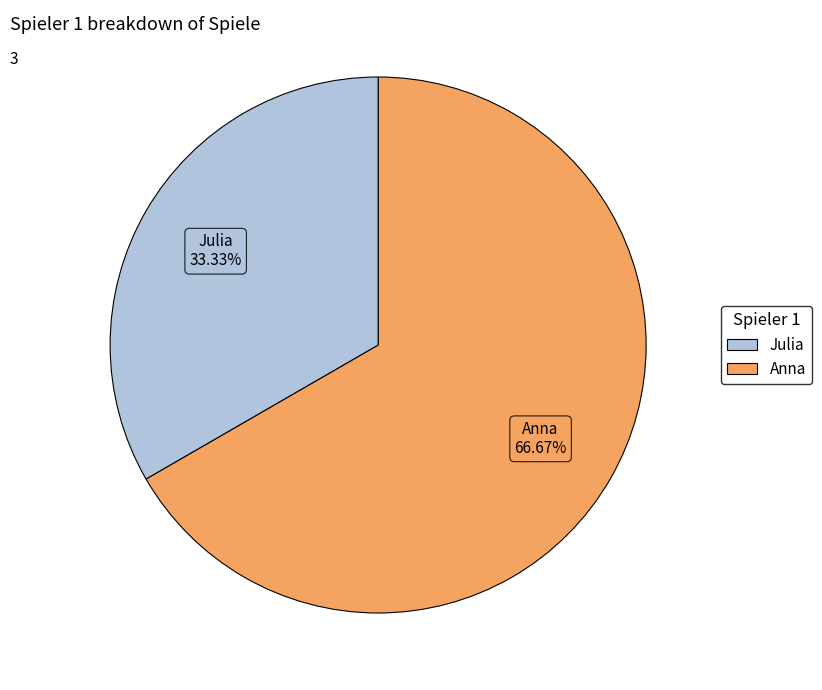

Count the number of slices in the pie.

2